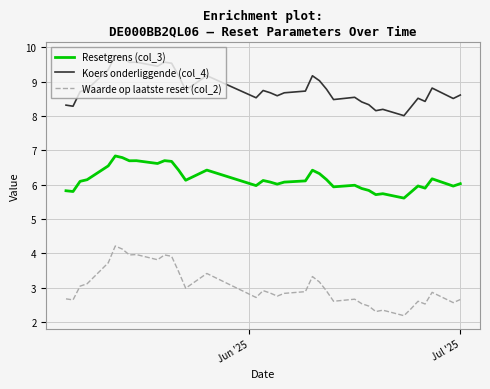

Which series has the largest total across all categories?

Koers onderliggende (col_4)